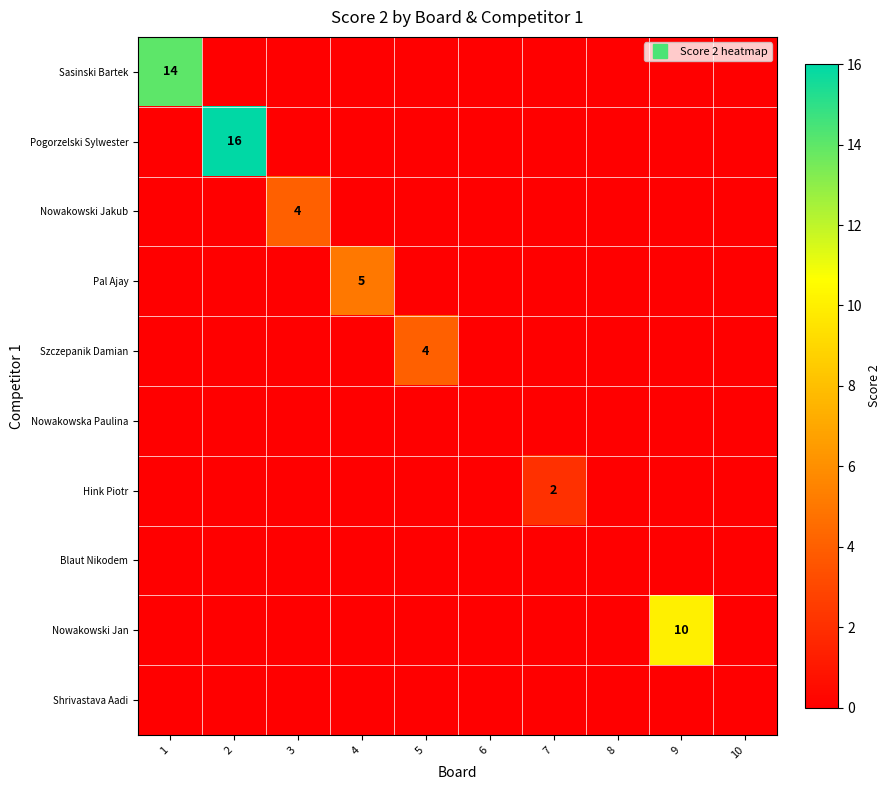

Is the value of Blaut Nikodem at 5 greater than the value of Nowakowski Jakub at 8?

No